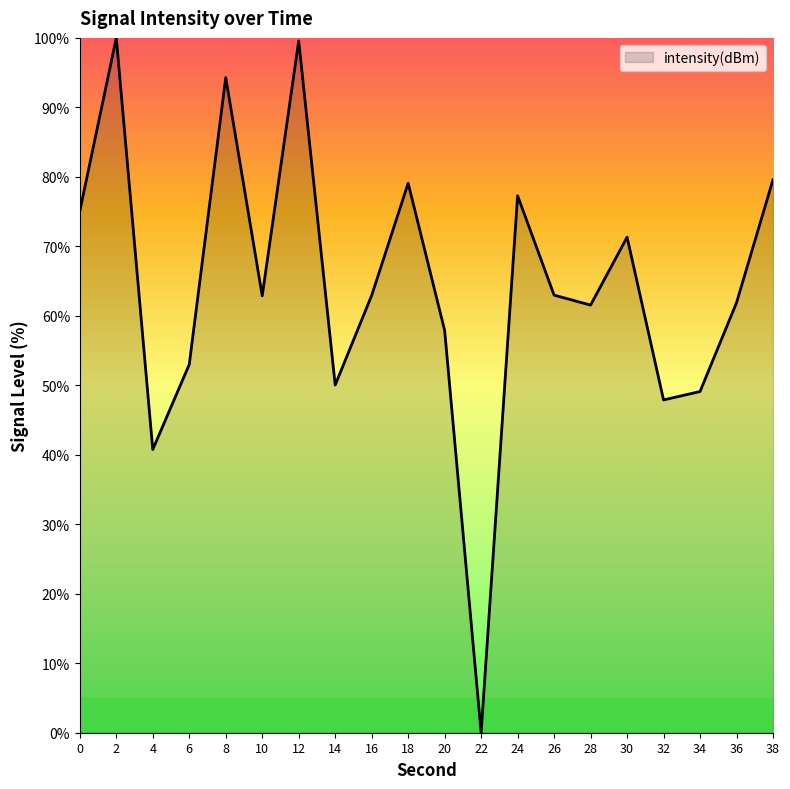

What is the difference between the maximum and minimum values?

100.0